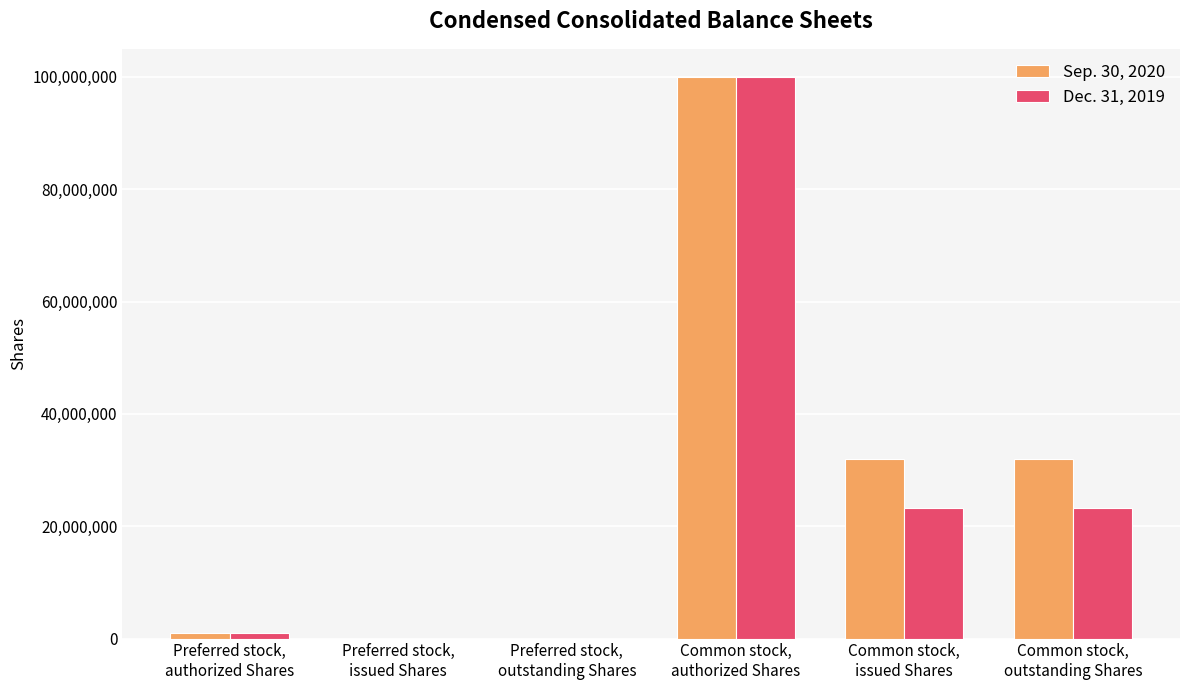

What are all the series names shown in the legend?

Sep. 30, 2020, Dec. 31, 2019